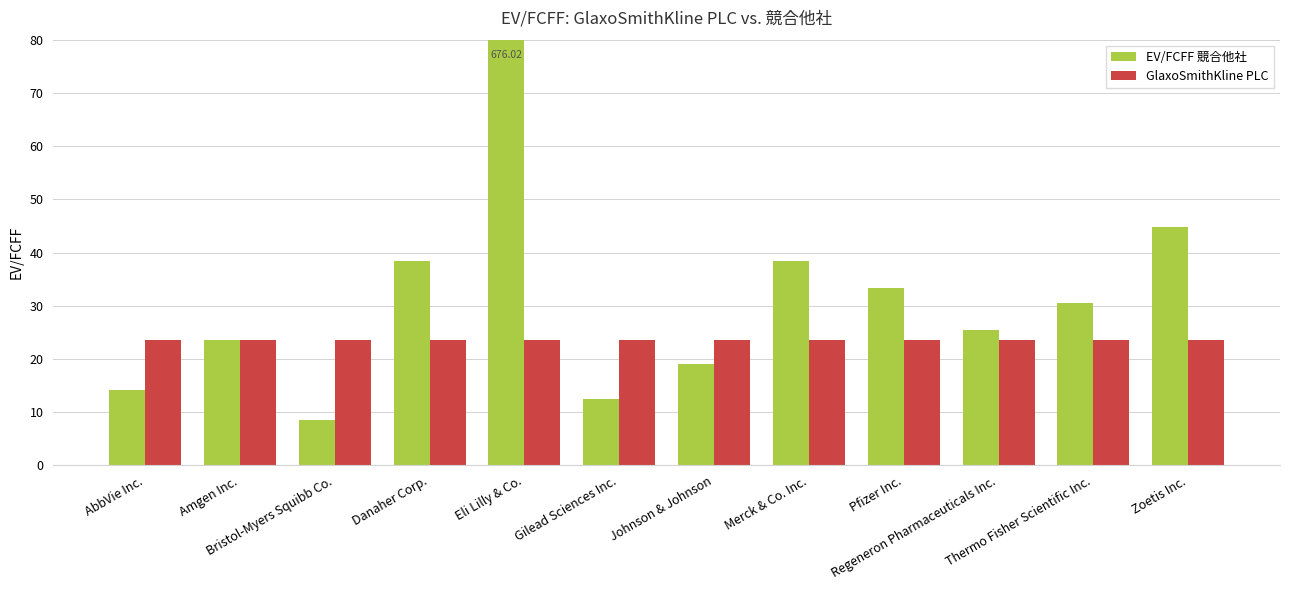

What is the minimum value shown in the chart?

8.5